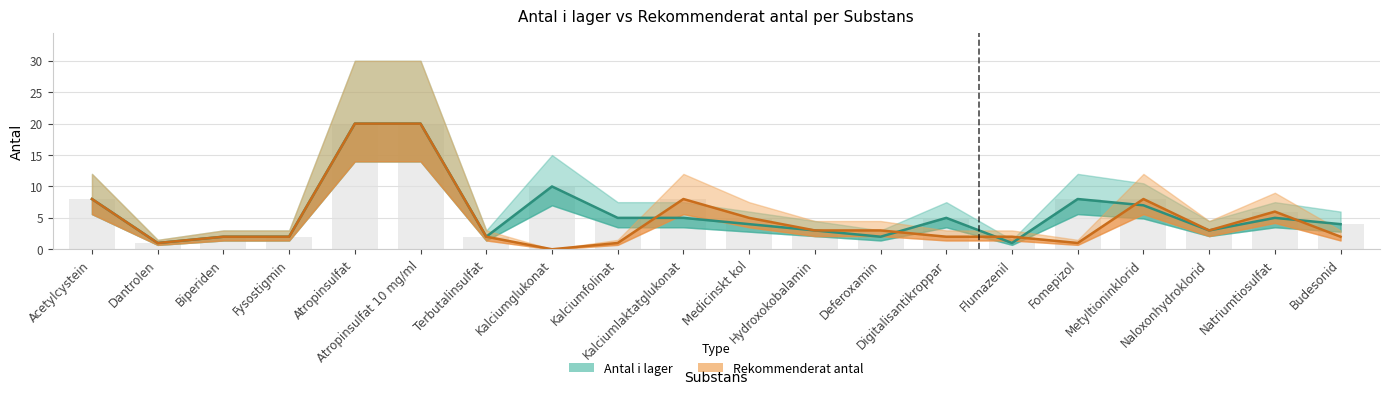

What is the maximum value shown in the chart?

20